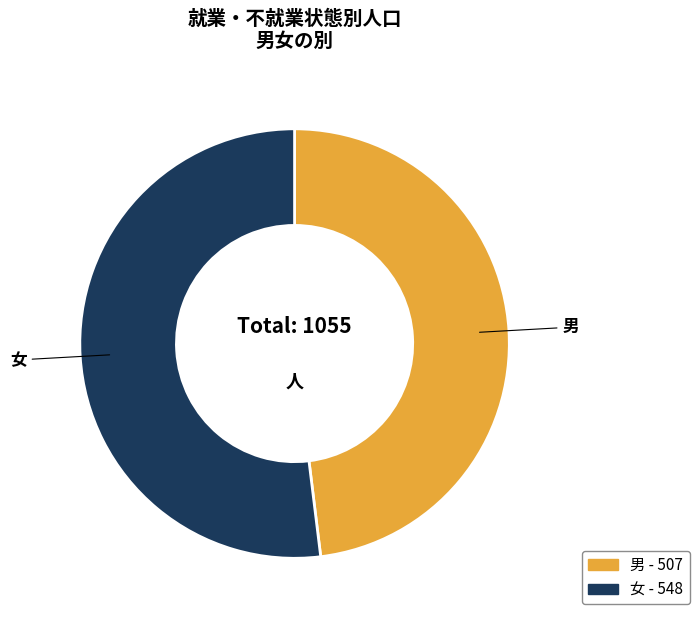

The 女 slice represents 41% of the pie. True or false?

False